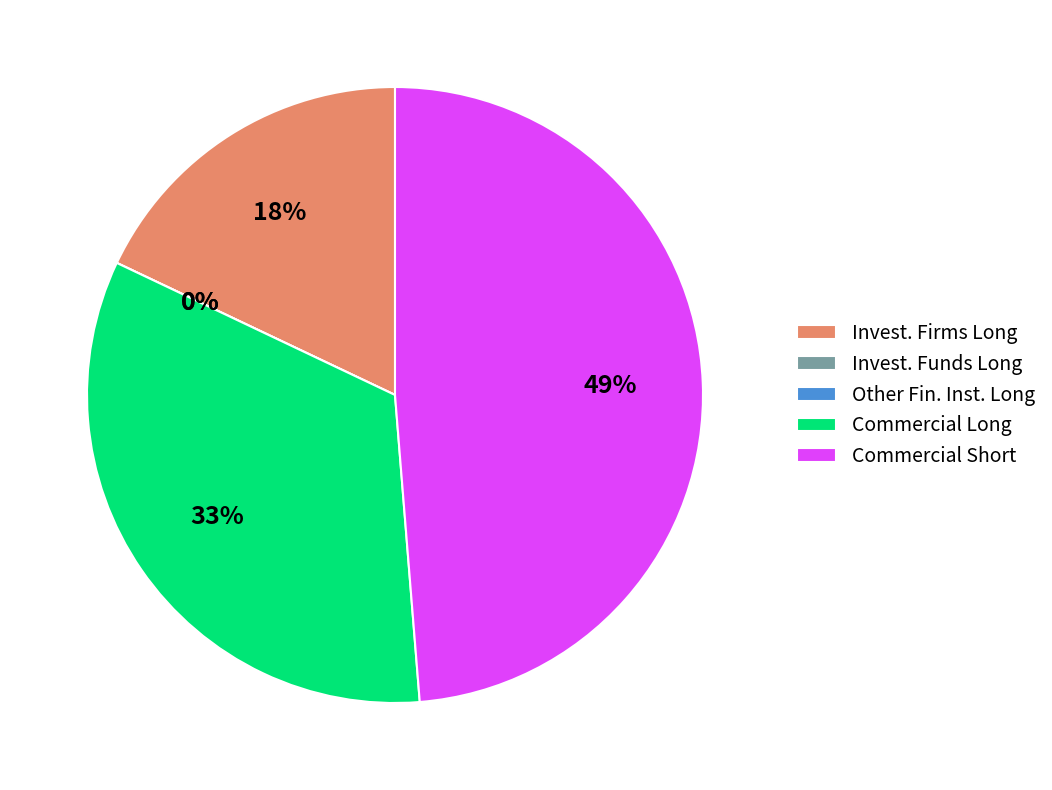

Rank the categories by value from lowest to highest.

Investment Funds (Long), Other Financial Institutions (Long), Investment Firms or credit institutions (Long), Commercial Undertakings Long, Commercial Undertakings Short